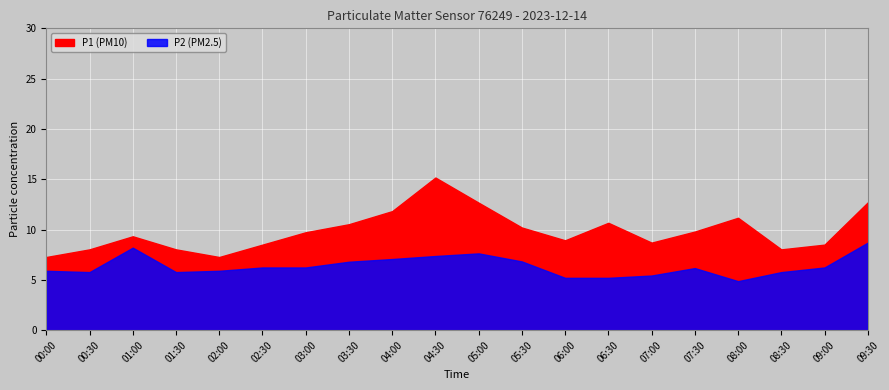

True or false: P2 and P1 cross at least once.

False